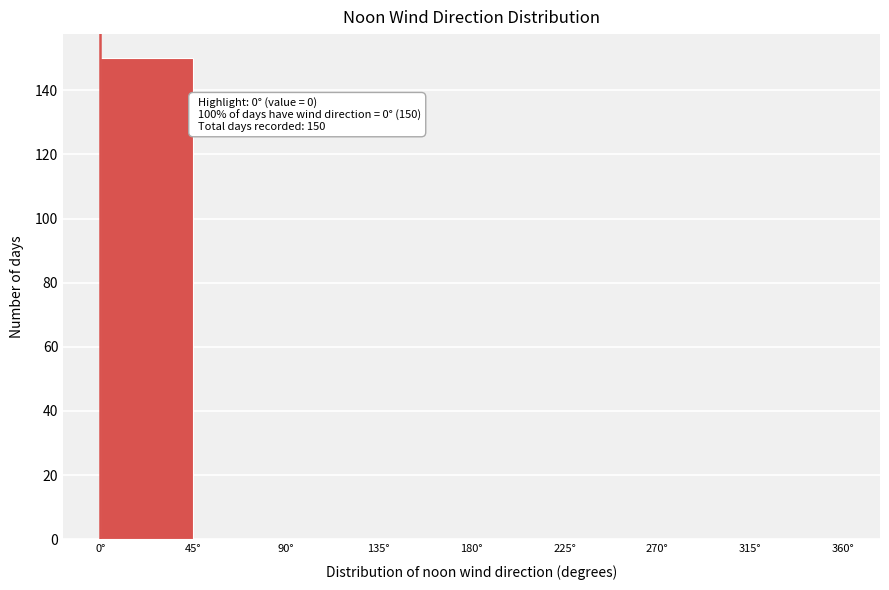

Over which range of the x-axis is the bar tallest?

0 to 45